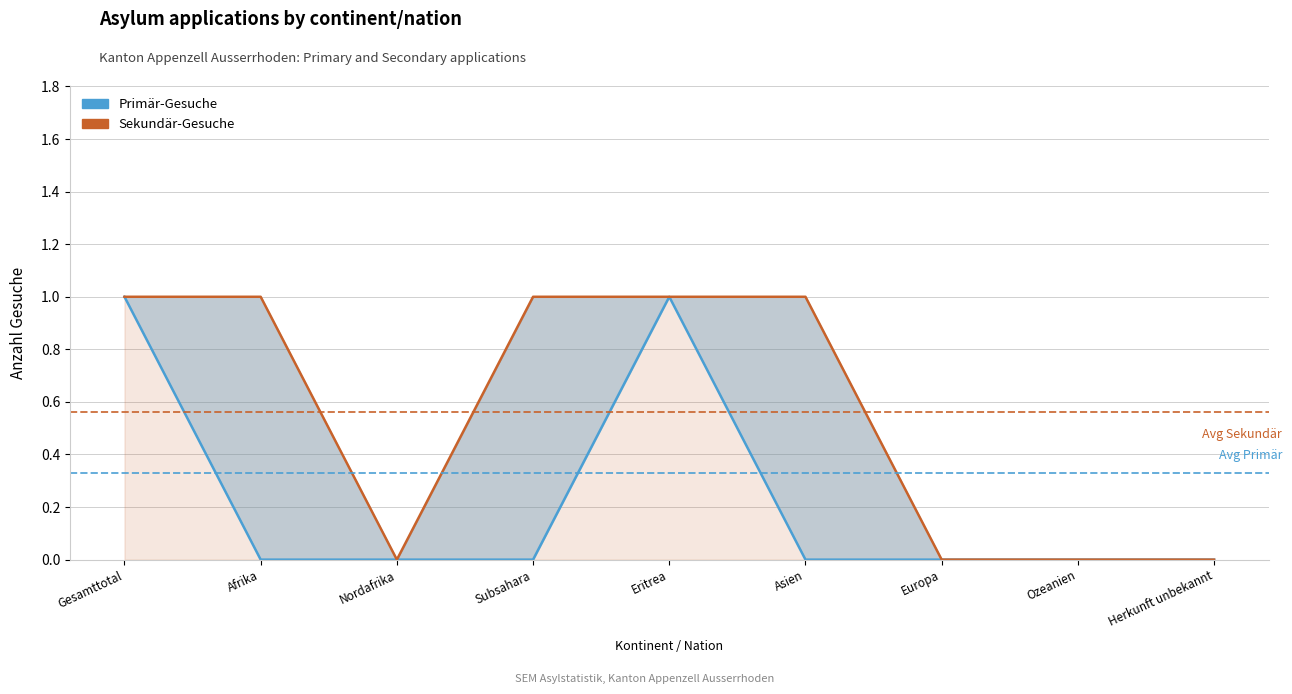

Rank the categories by Primär-Gesuche value from lowest to highest.

Afrika, Nordafrika, Subsahara, Asien, Europa, Ozeanien, Herkunft unbekannt, Gesamttotal, Eritrea